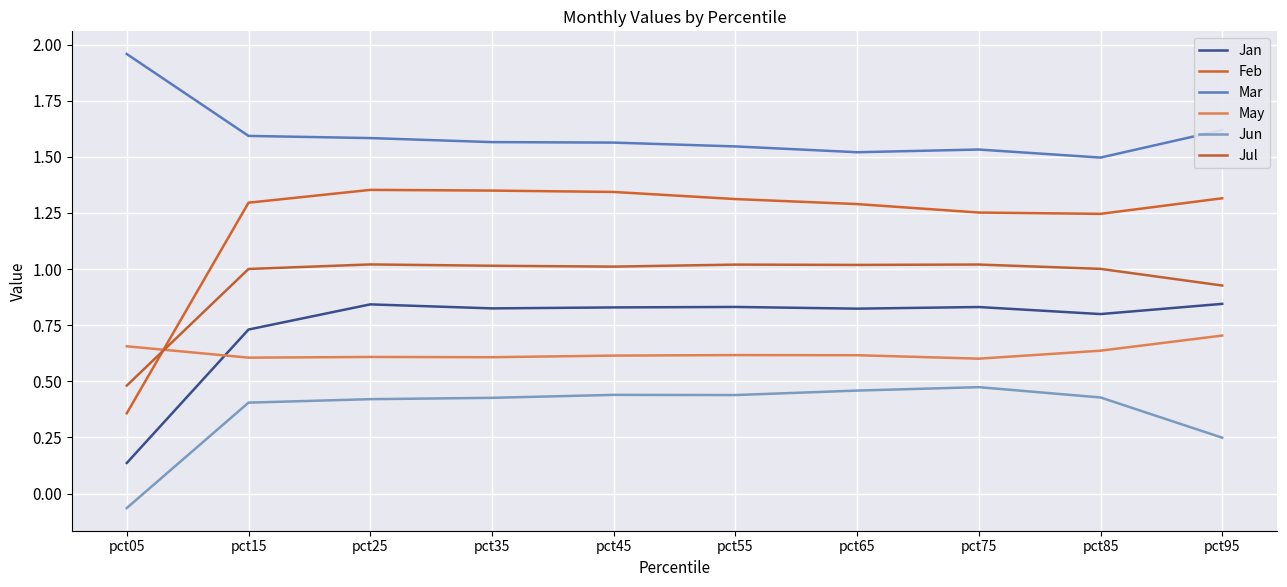

What is the value of the Feb point at the 1st from the left?

0.4